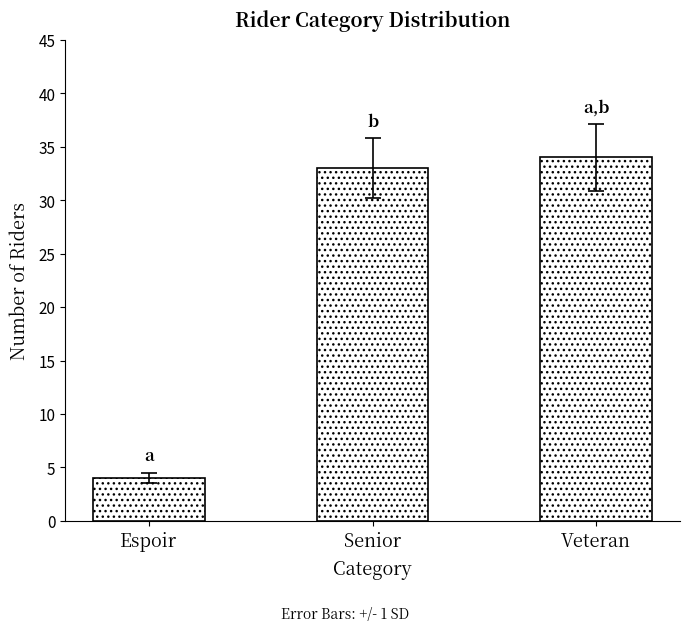

Read the value at Veteran.

34